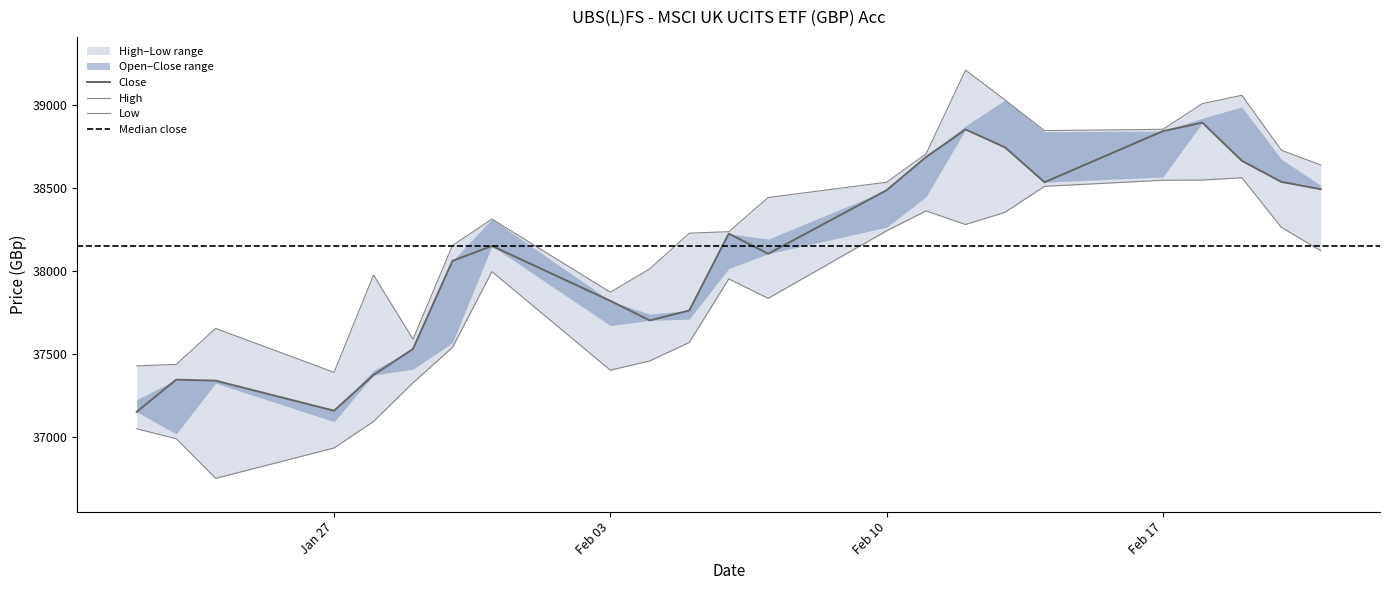

Which category has the lowest value in the Close series?

22.01.2025